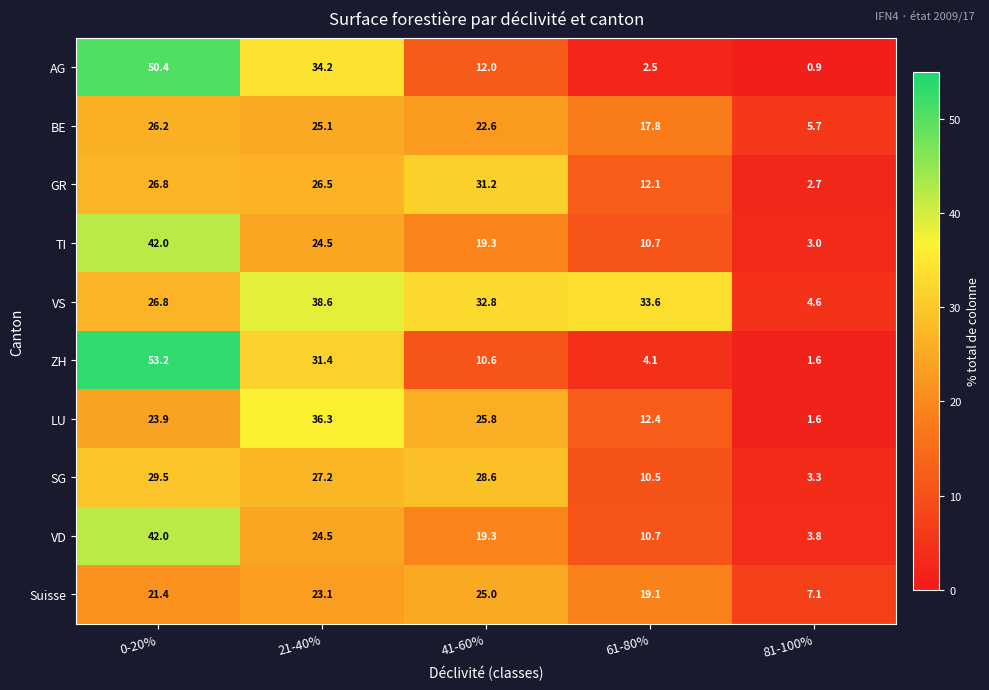

How many data points in VS are above 32?

3